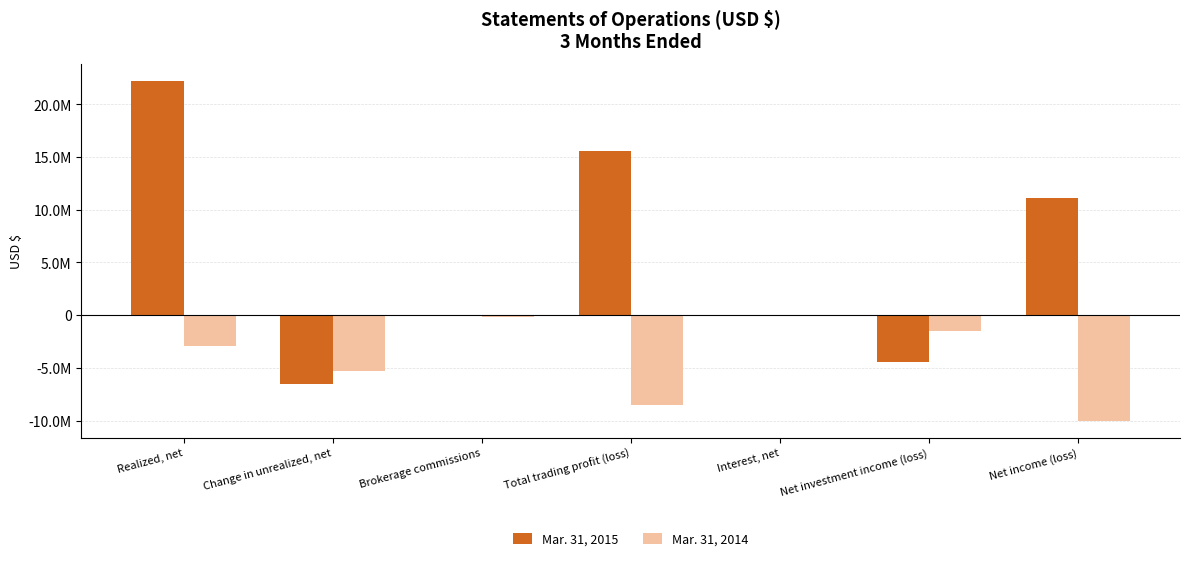

What are all the series names shown in the legend?

Mar. 31, 2015, Mar. 31, 2014